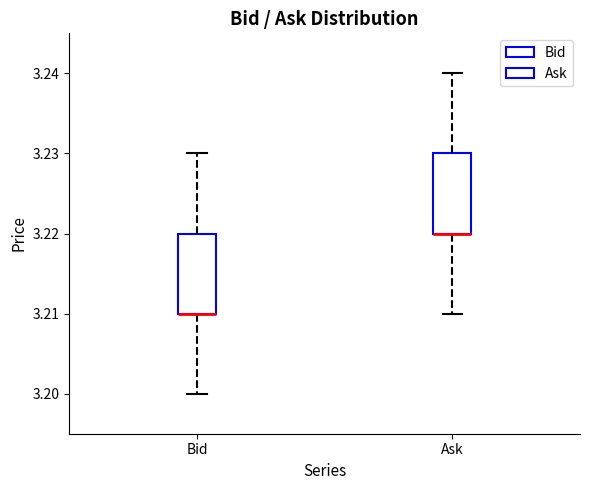

Reading left to right, read every box against the y-axis: the position of its median line, the range the box covers, and the ends of its whiskers. The values are not printed on the chart, so give them approximately, as read against the axis.

Bid: median 3.21 (drawn on the box's lower edge), box 3.21 to 3.22, whiskers 3.20 to 3.23
Ask: median 3.22 (drawn on the box's lower edge), box 3.22 to 3.23, whiskers 3.21 to 3.24